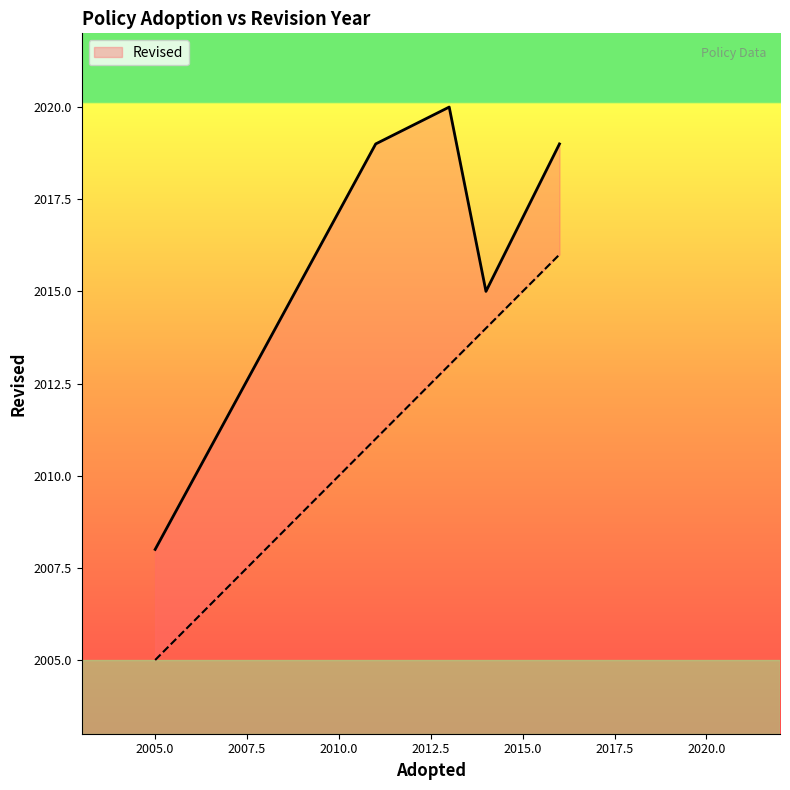

How many lines are shown in the chart?

1